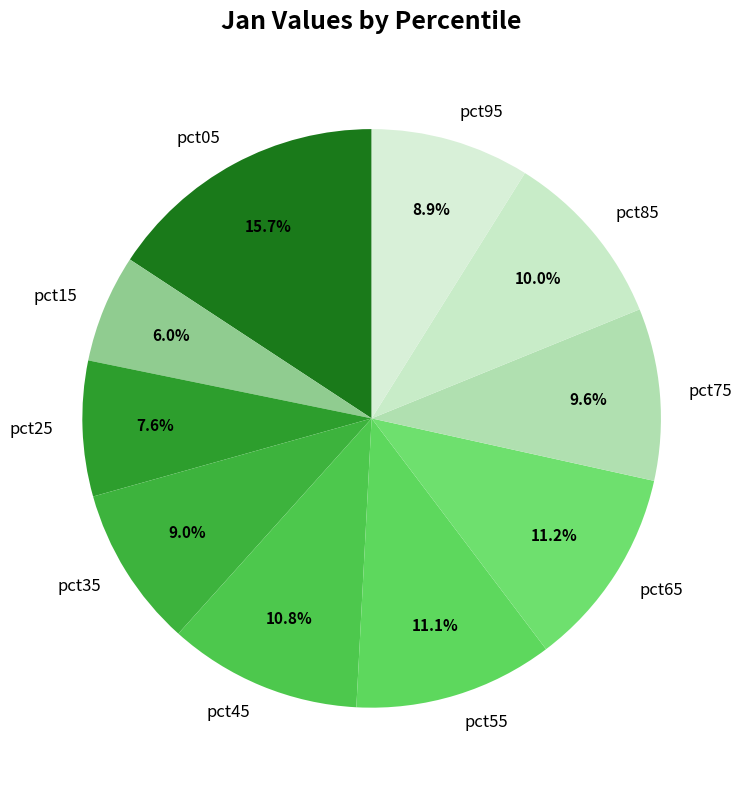

Combined, what portion of the pie is pct05 and pct25?

23.3%